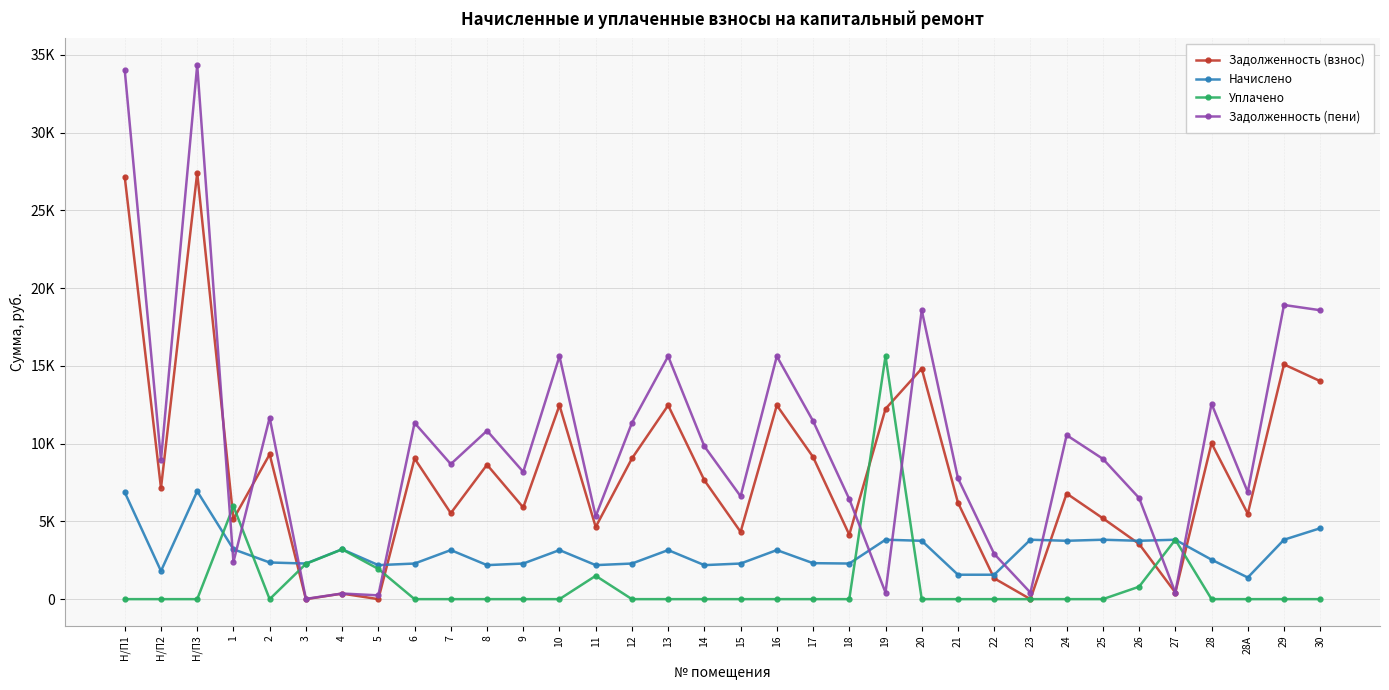

Rank the series at 24 from lowest to highest value.

Уплачено, Начислено, Задолженность (взнос), Задолженность (пени)